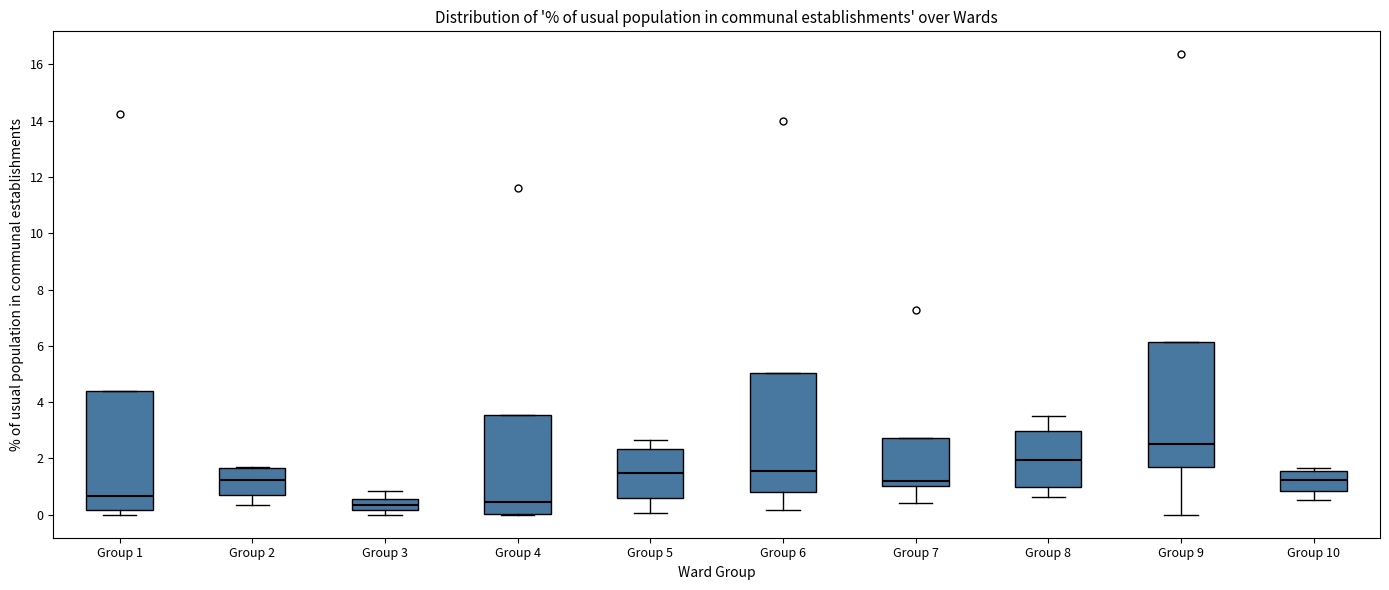

Reading left to right, transcribe this box plot: for each box, give where its median line is, the range the box spans, and where its two whiskers end, as read against the y-axis. The values are not printed on the chart, so give them approximately, as read against the axis.

Group 1: median 0.6, box 0.2 to 4.4, whiskers 0.0 to 4.4
Group 2: median 1.2, box 0.8 to 1.6, whiskers 0.4 to 1.8
Group 3: median 0.4, box 0.2 to 0.6, whiskers 0.0 to 0.8
Group 4: median 0.4, box 0.0 to 3.6, whiskers 0.0 to 3.6
Group 5: median 1.4, box 0.6 to 2.4, whiskers 0.0 to 2.6
Group 6: median 1.6, box 0.8 to 5.0, whiskers 0.2 to 5.0
Group 7: median 1.2, box 1.0 to 2.8, whiskers 0.4 to 2.8
Group 8: median 2.0, box 1.0 to 3.0, whiskers 0.6 to 3.6
Group 9: median 2.6, box 1.8 to 6.2, whiskers 0.0 to 6.2
Group 10: median 1.2, box 0.8 to 1.6, whiskers 0.6 to 1.6 (just above the box's upper edge)